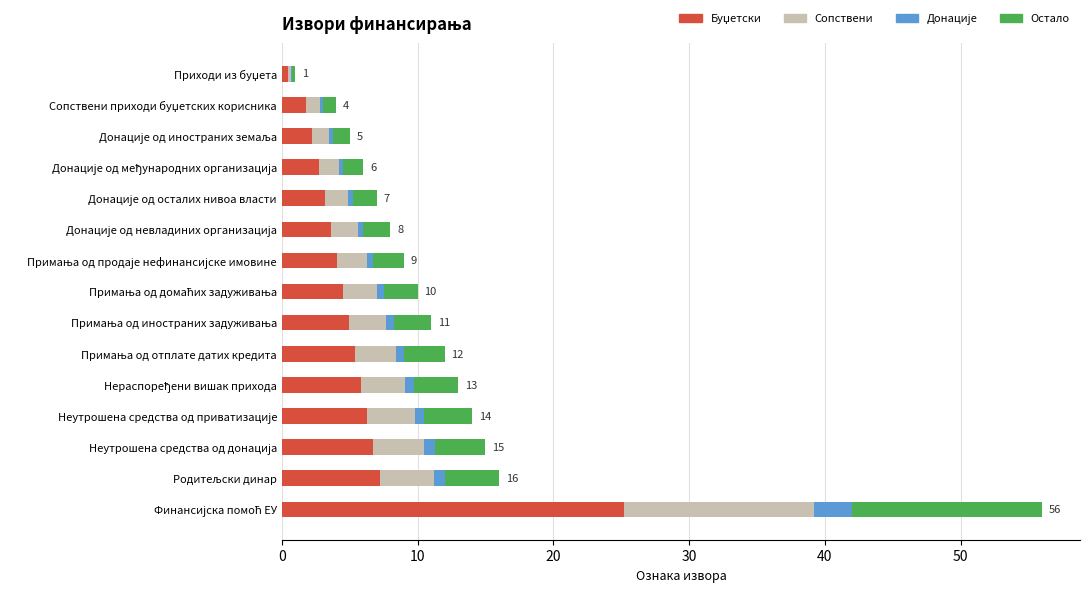

What is the change in value from Сопствени приходи буџетских корисника to Примања од отплате датих кредита?

+8